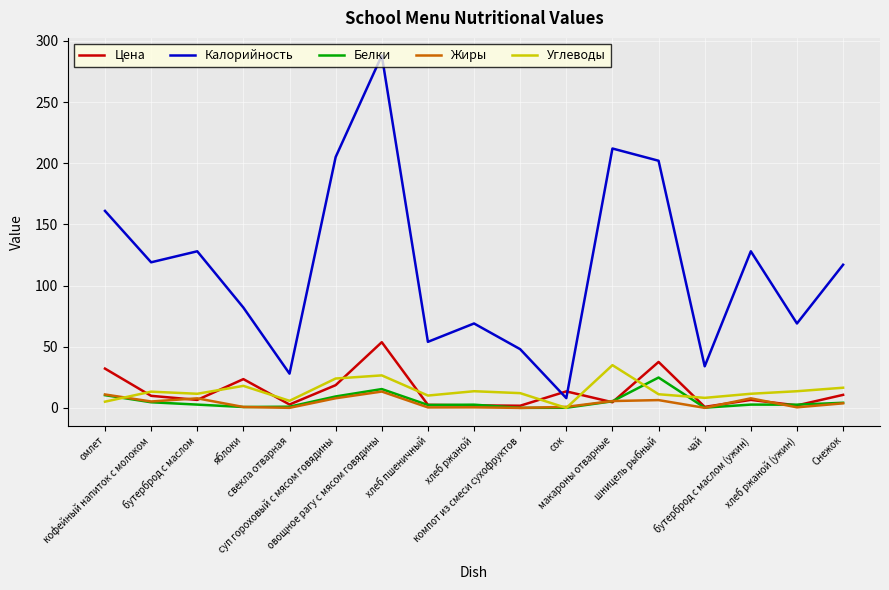

Where is the first local maximum for Цена?

яблоки